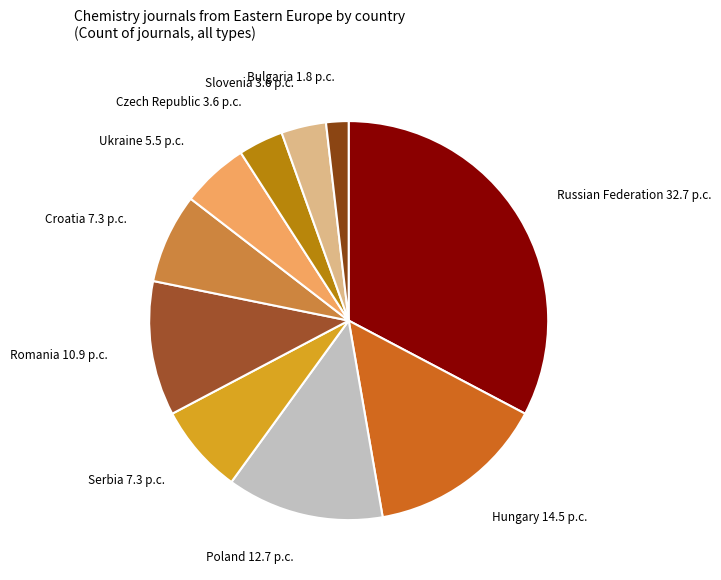

Which slice is the smallest?

Bulgaria